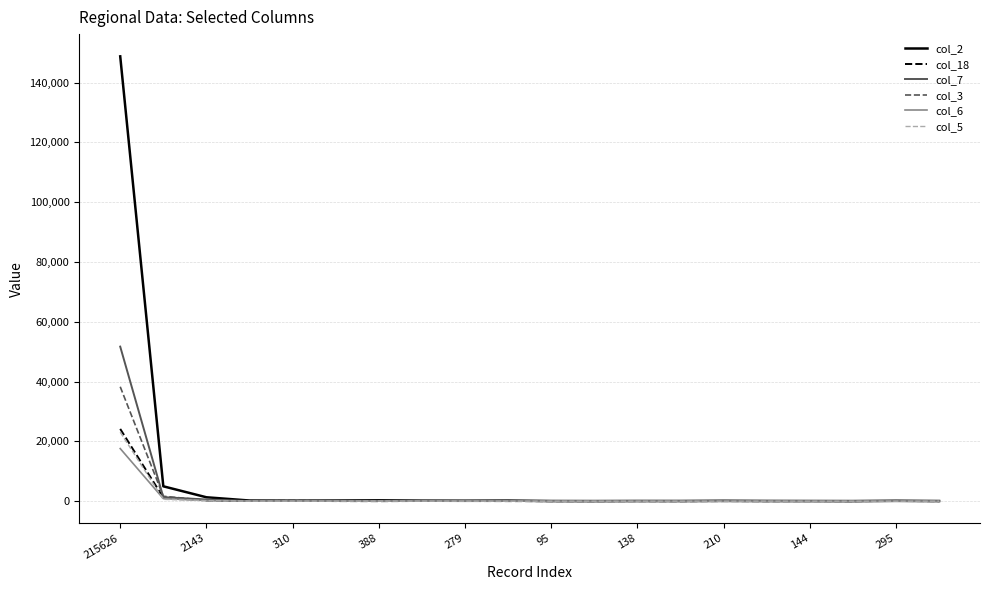

Which series has the widest spread of values?

col_2